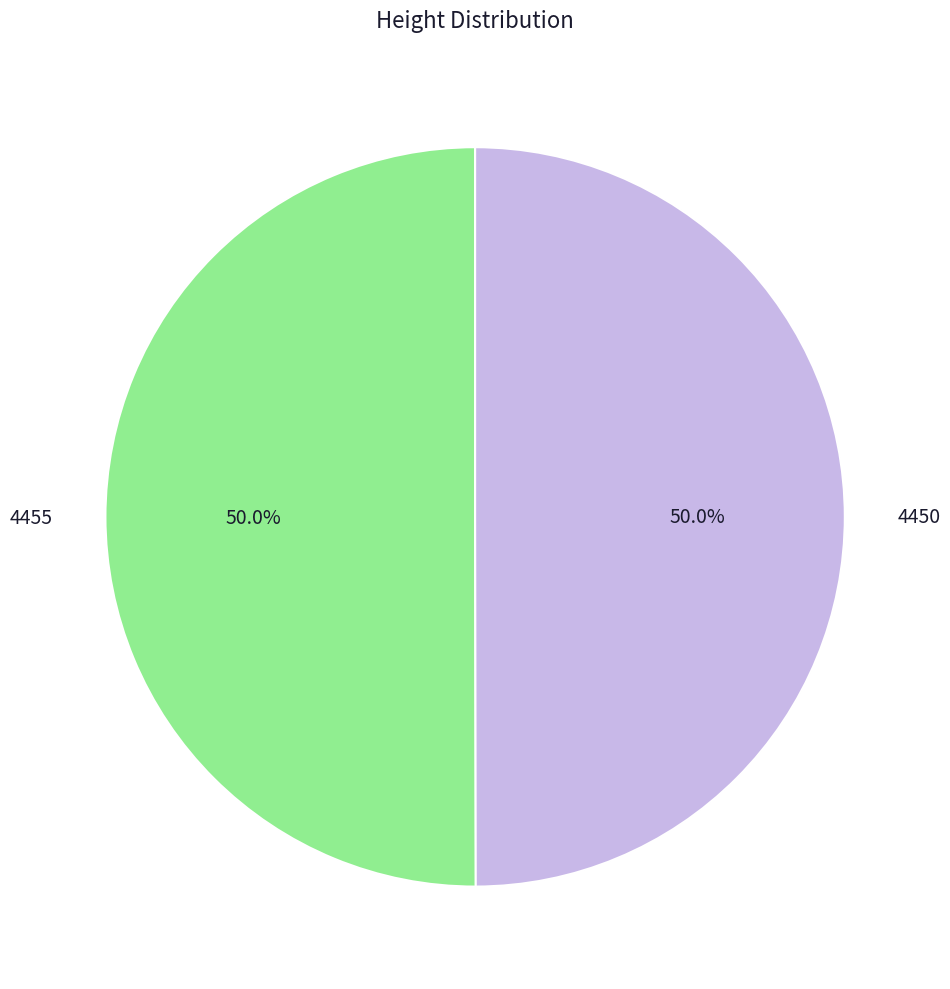

What portion of the pie excludes 4455?

50.0%